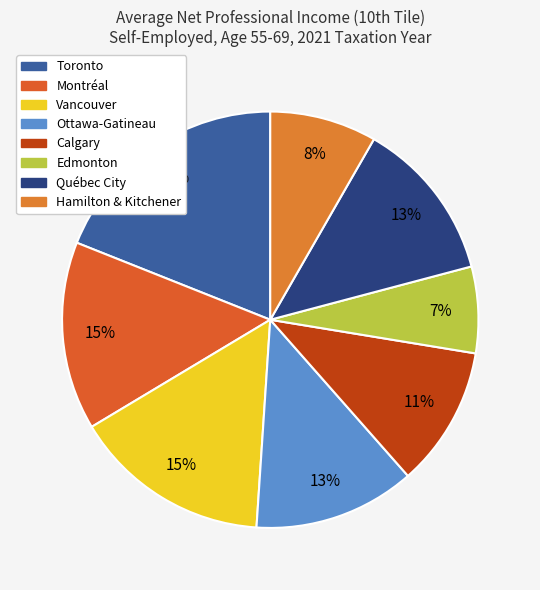

What portion of the pie excludes Hamilton & Kitchener?

91.7%